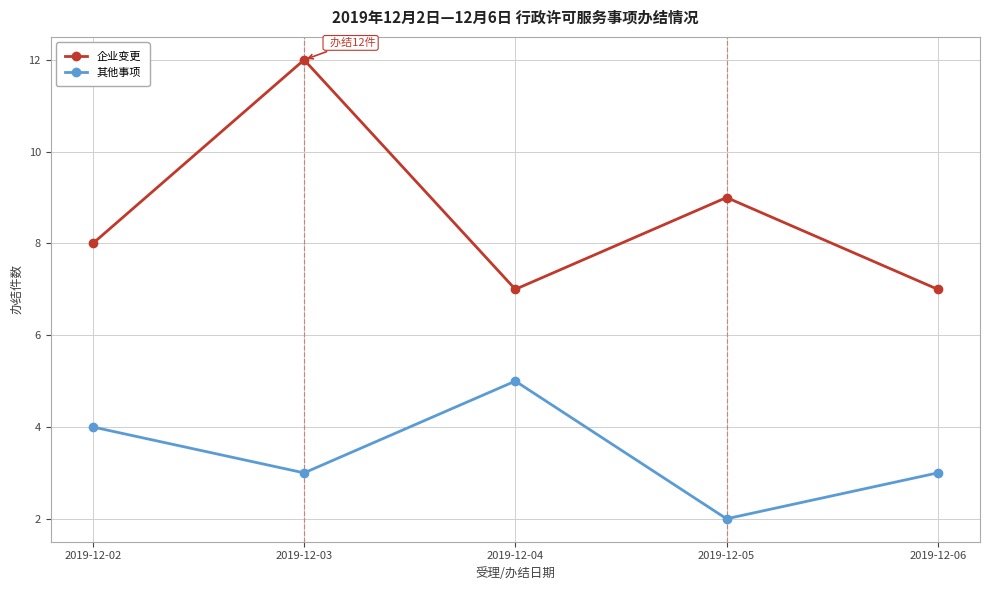

At how many categories does at least one series exceed 6?

5